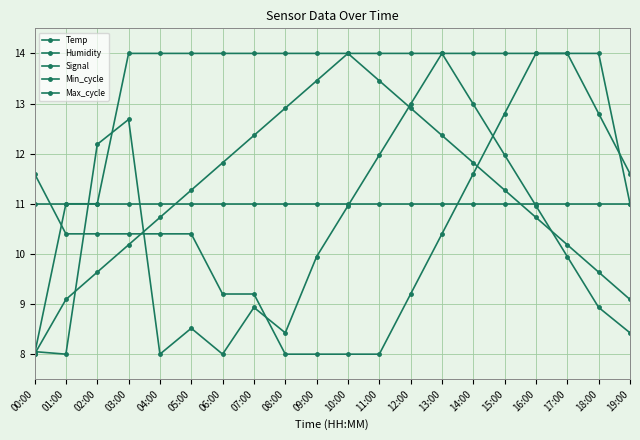

What is the value of the Signal point at the 6th from the left?

14.0